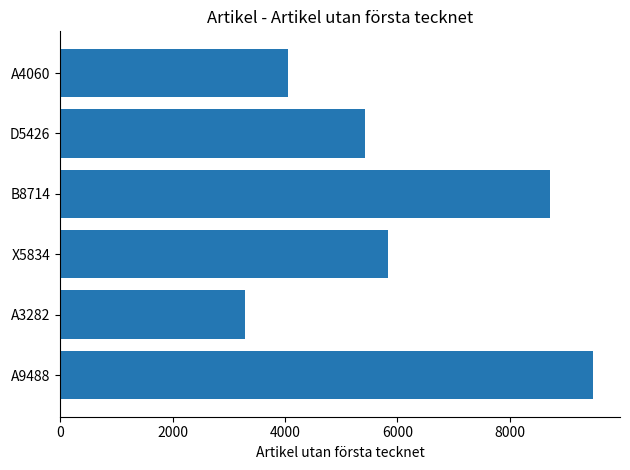

Reading bottom to top, transcribe all the data shown in this chart.

9488	3282	5834	8714	5426	4060